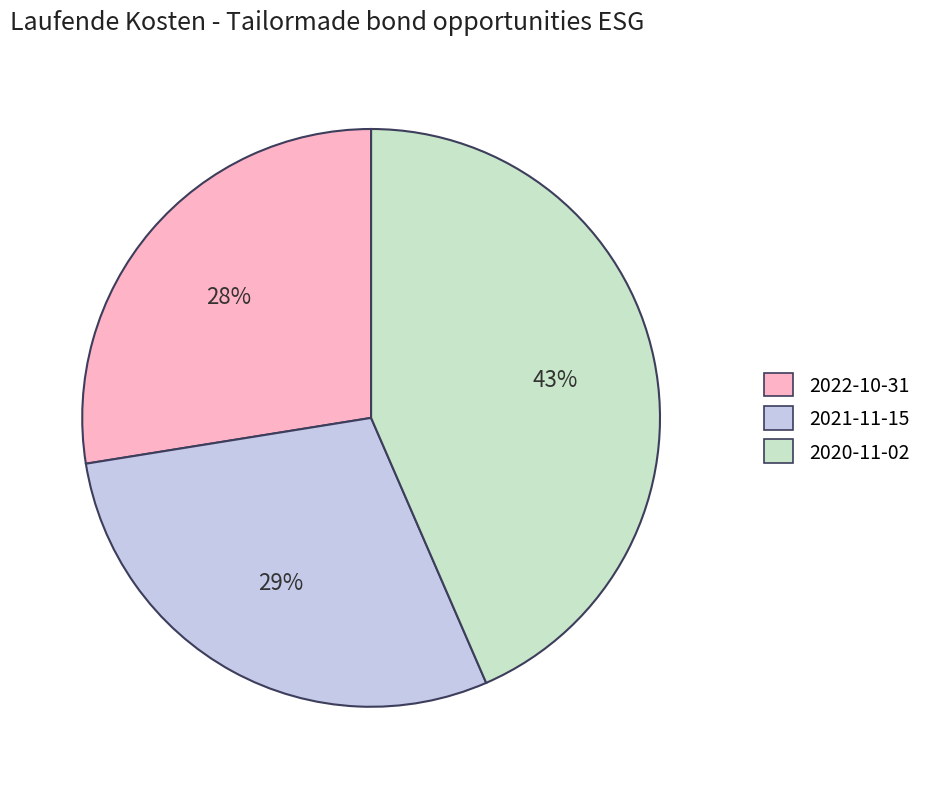

To the nearest percent, what is the difference between the 2020-11-02 and 2021-11-15 slice percentages?

14%